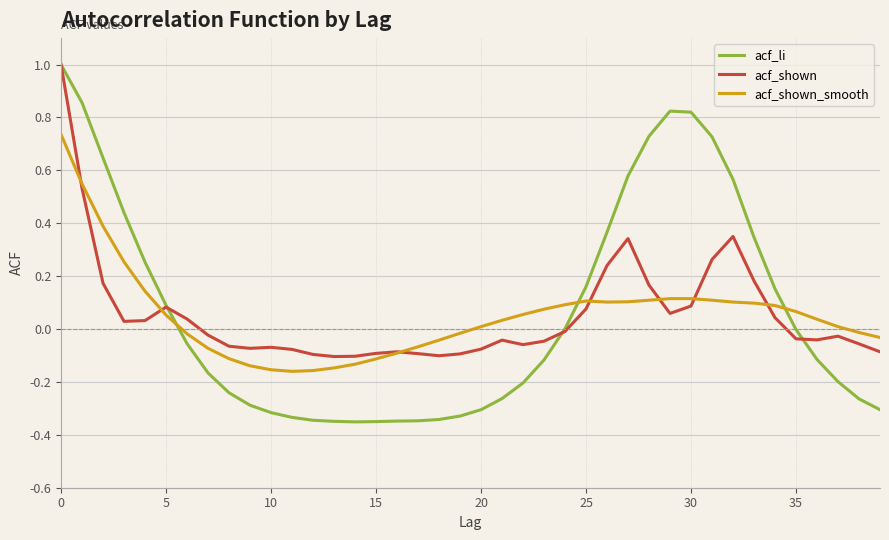

Which series has the widest spread of values?

acf_li